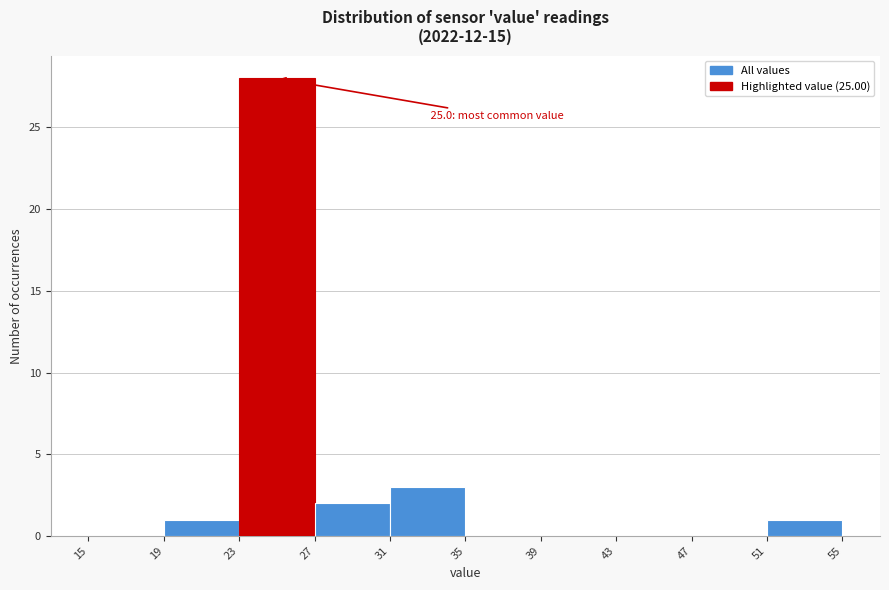

Over which range of the x-axis is the bar tallest?

23 to 27